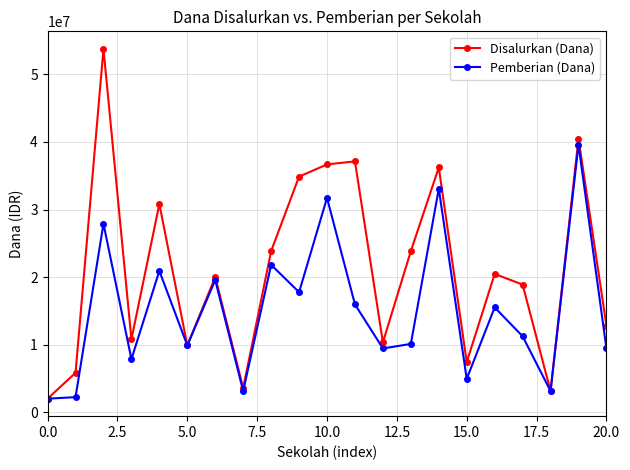

What is the value of the Pemberian (Dana) point at the 9th from the left?

21825000